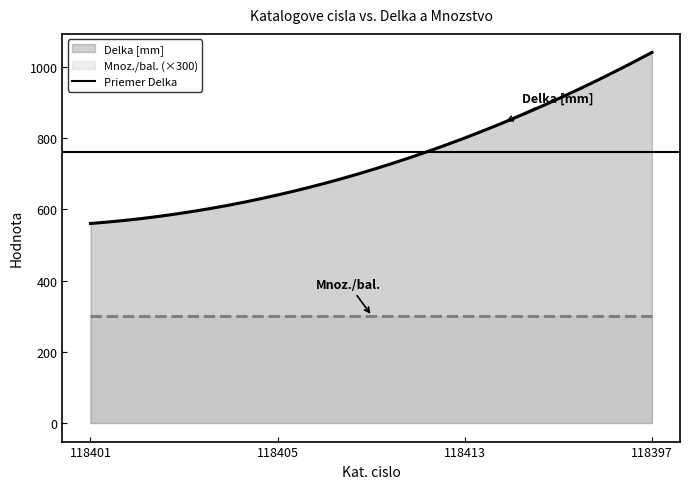

At how many categories does at least one series exceed 545?

4